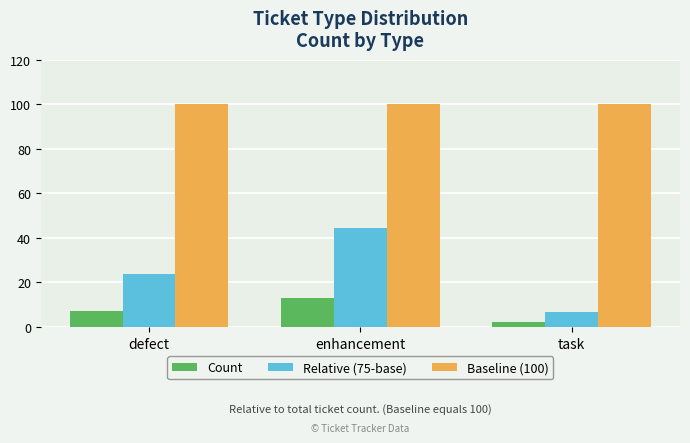

List the series in order of their overall mean, highest first.

Baseline (100), Relative (75-base), Count